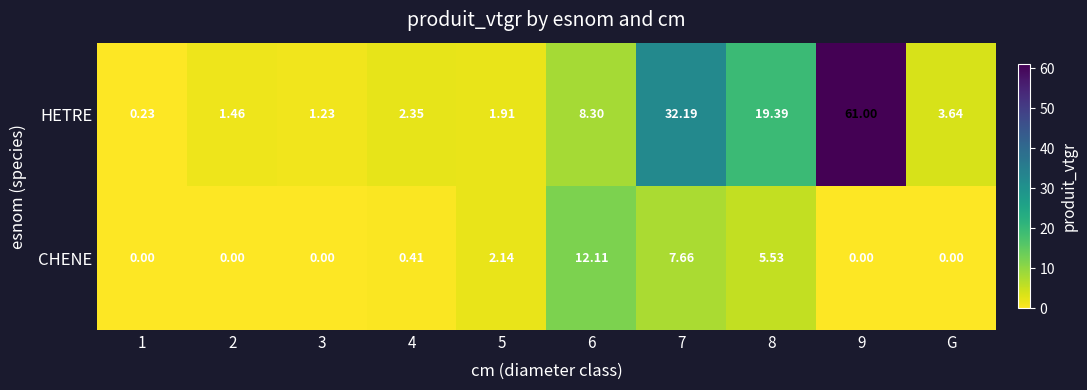

List the series in order of their peak value, lowest first.

CHENE, HETRE